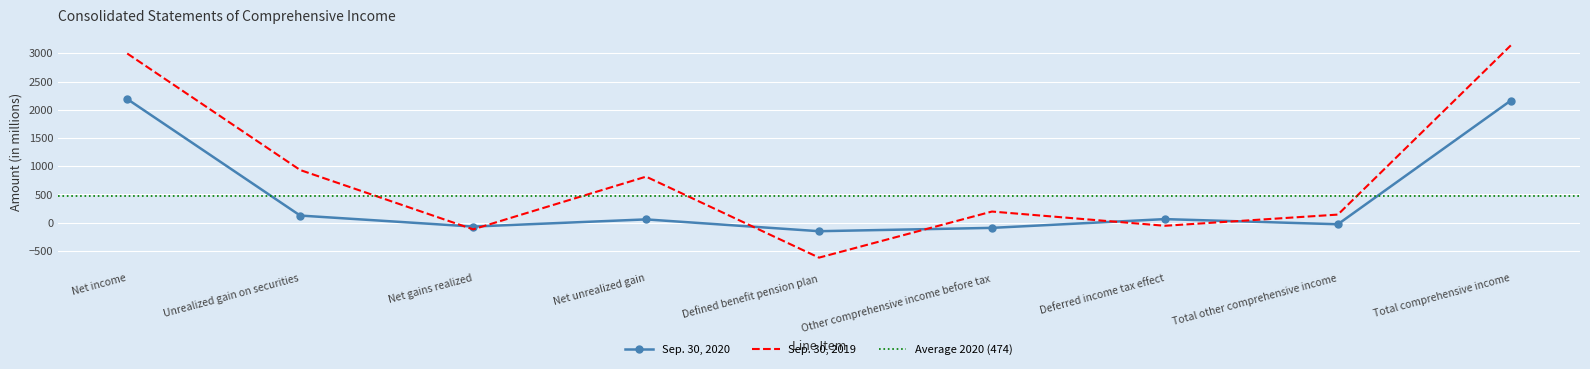

Reading left to right, transcribe all the data shown in this chart.

Values_2020: 2190	127	-68	59	-150	-91	64	-27	2163
Values_2019: 2996	933	-117	816	-618	198	-54	144	3140